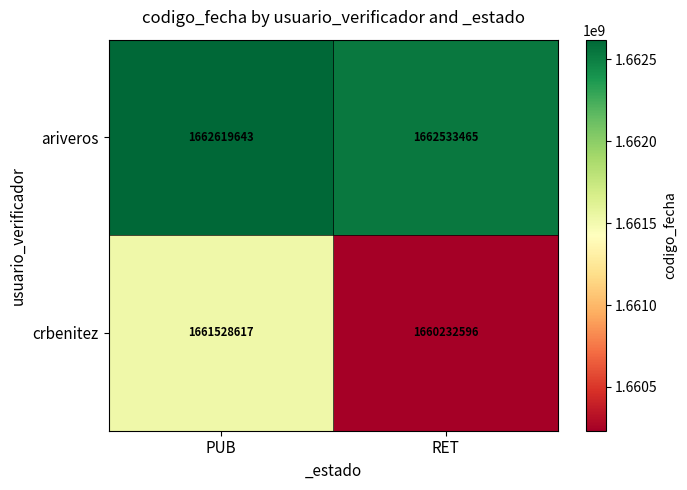

Between PUB and RET, which series saw the biggest shift?

crbenitez